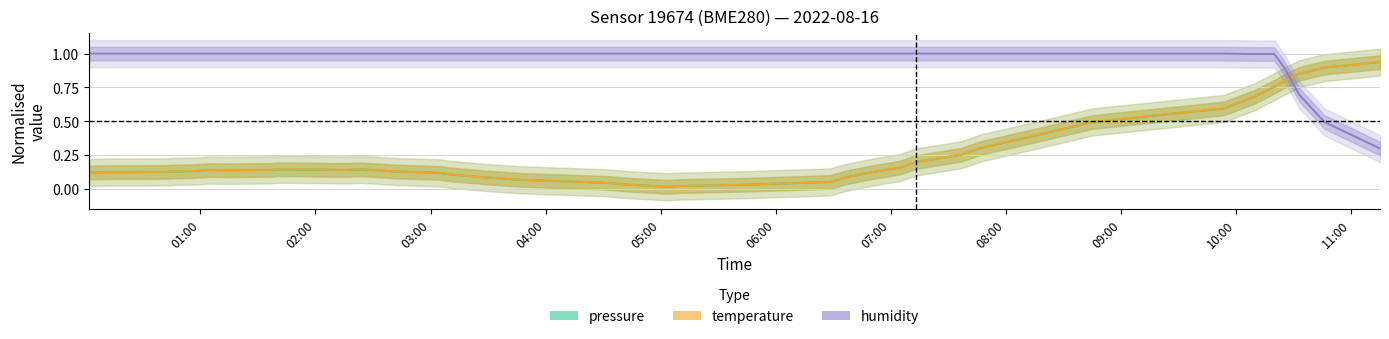

True or false: temperature and humidity intersect in this chart.

True